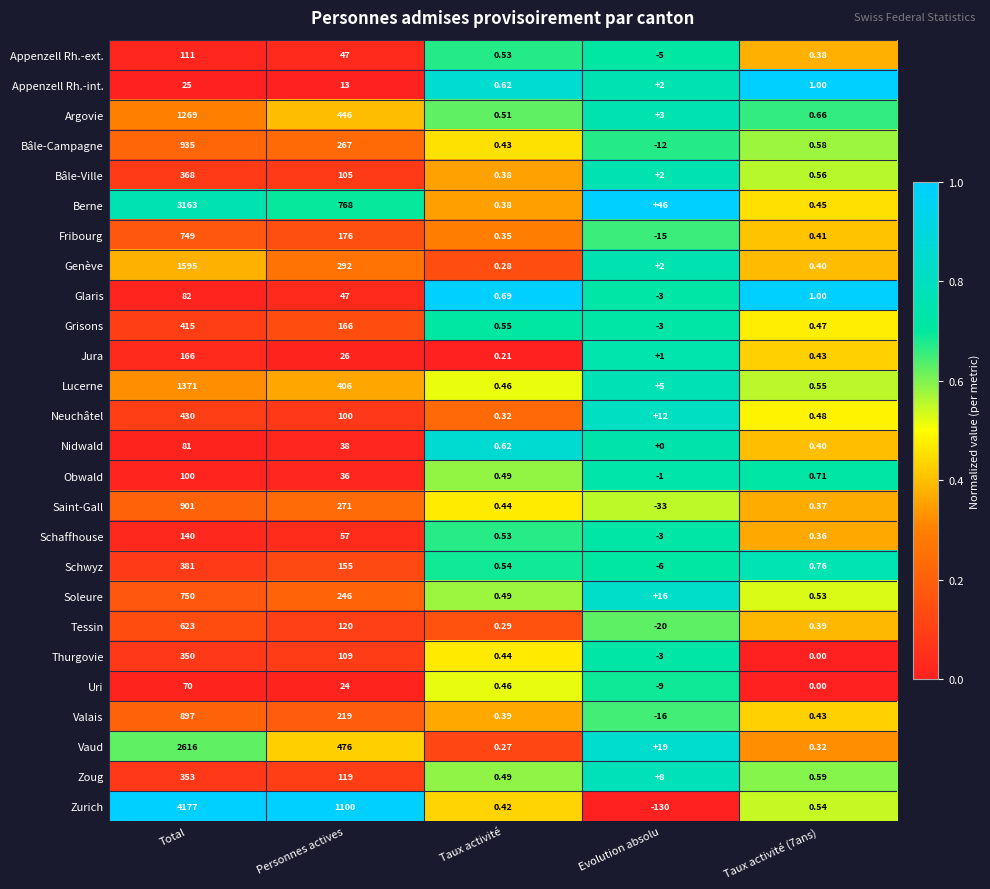

At how many categories does at least one series exceed 0?

5